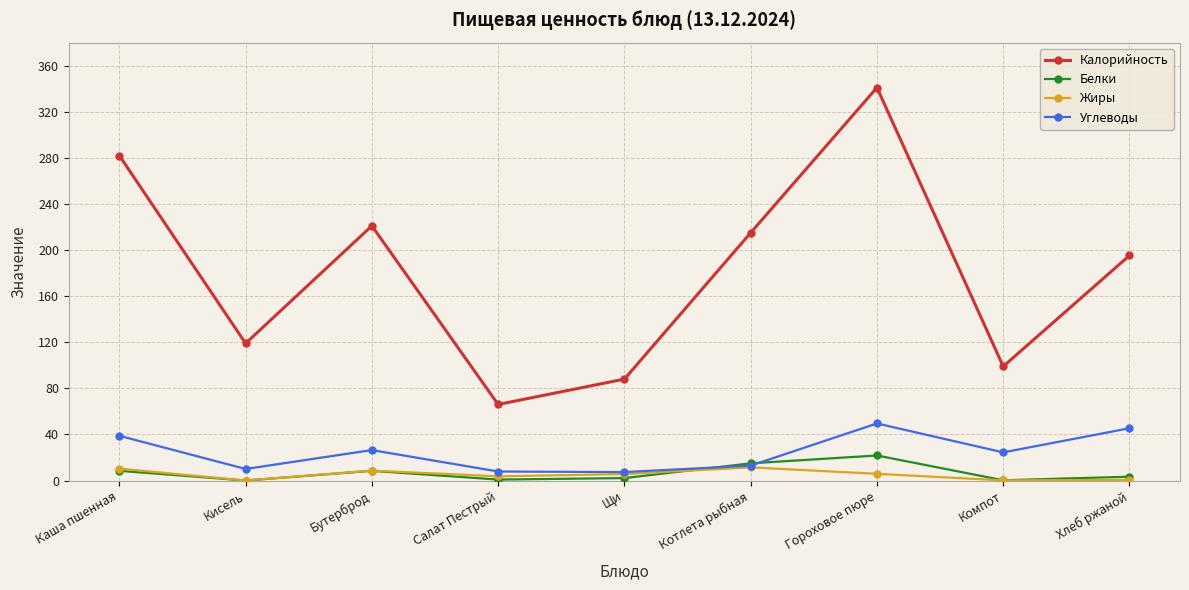

What is the average value of the Белки series?

6.6